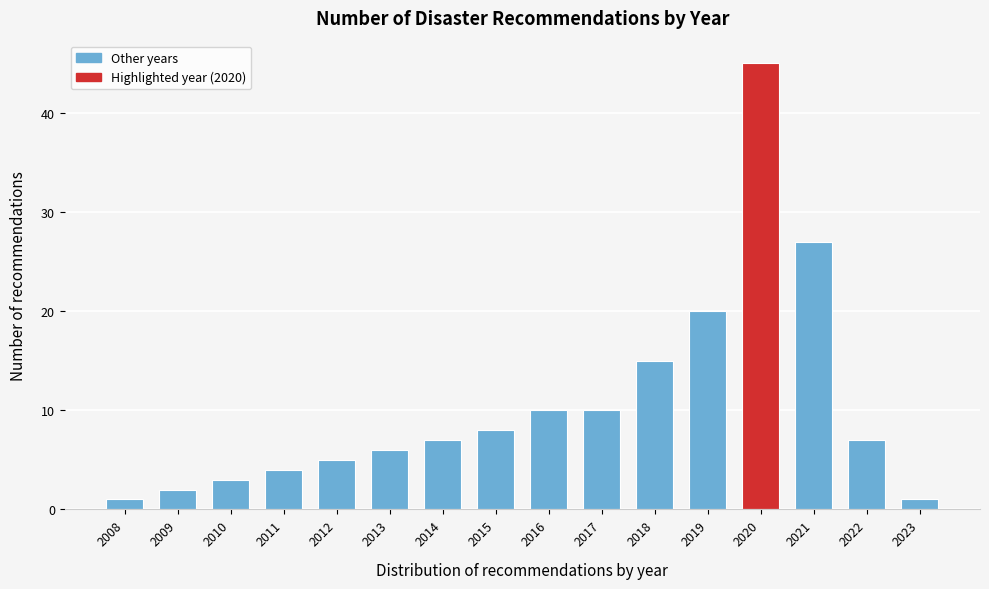

Reading left to right, transcribe all the data shown in this chart.

1	2	3	4	5	6	7	8	10	10	15	20	45	27	7	1